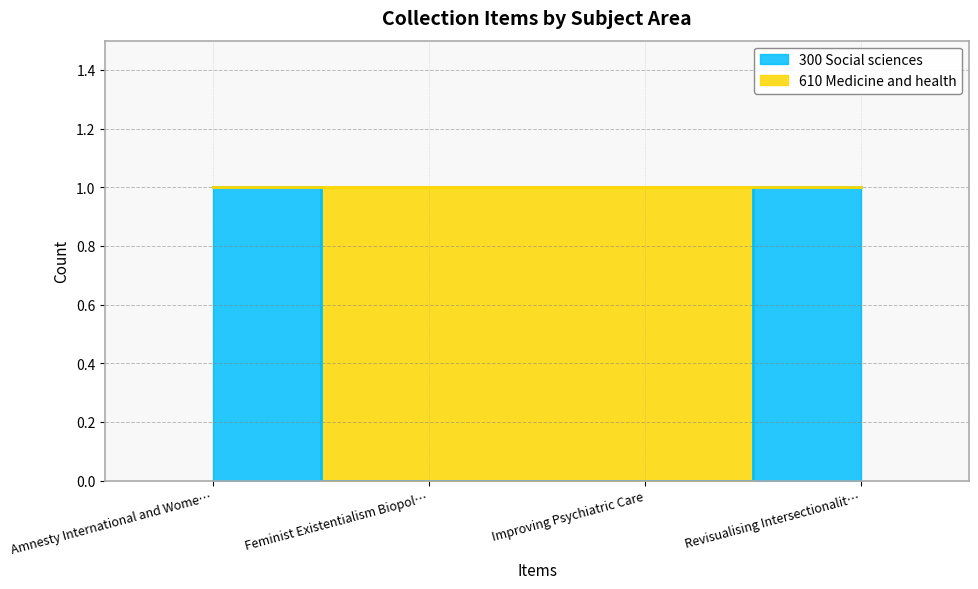

Which label corresponds to the smallest value in the chart?

Feminist Existentialism Biopol…